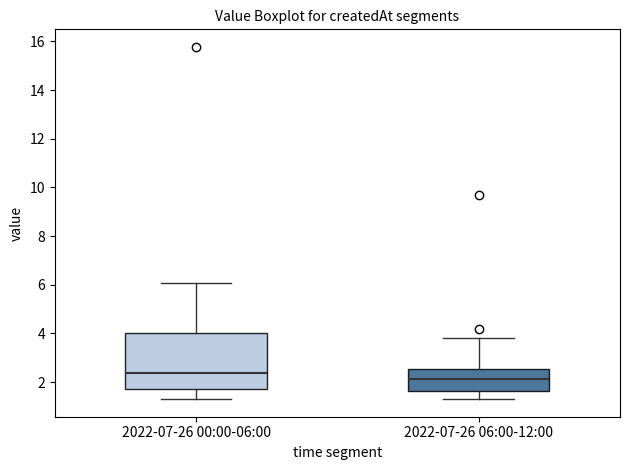

Which box has the highest median line?

2022-07-26 00:00-06:00